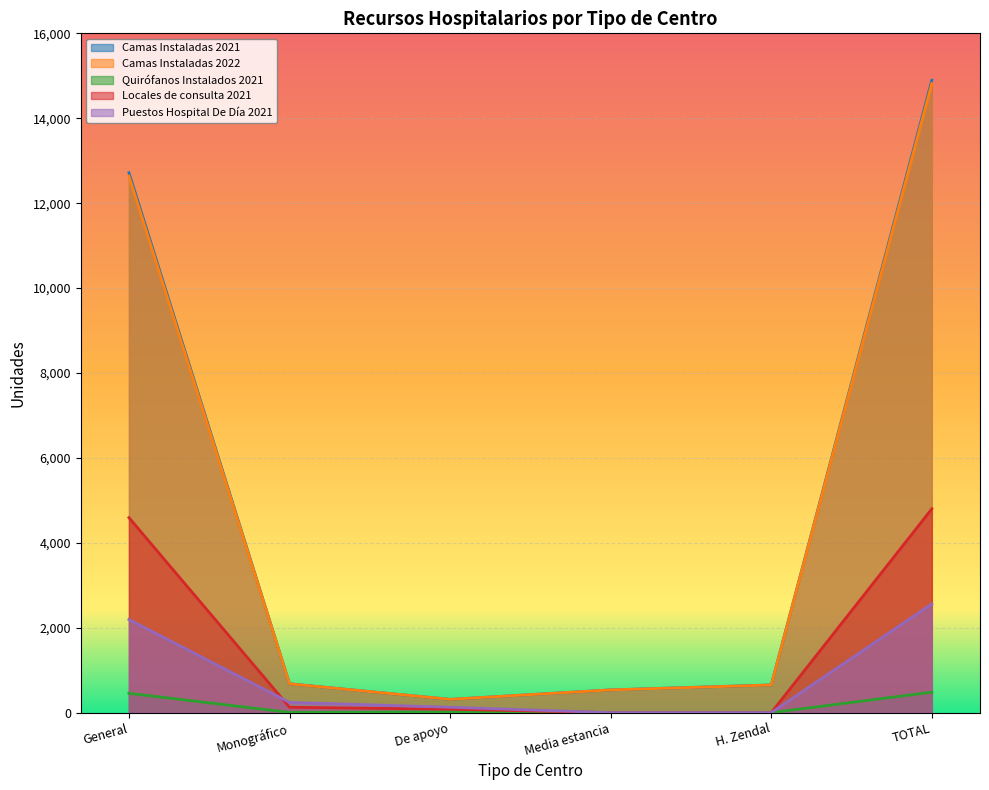

What is the sum of all Camas Instaladas 2022 values?

29634